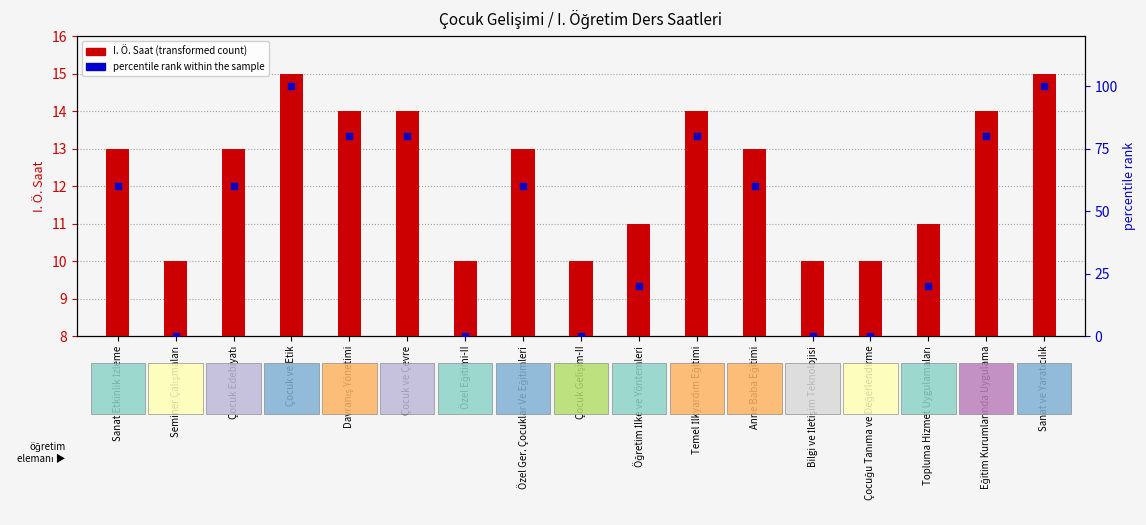

Which series contains the highest Y value?

percentile rank within the sample